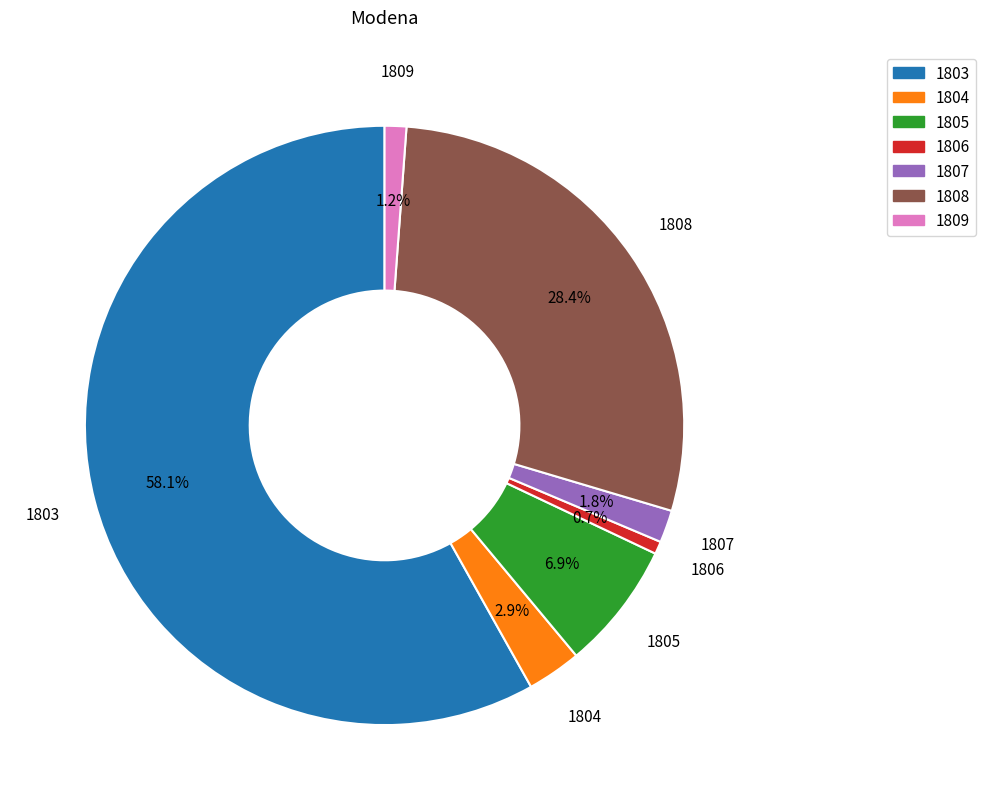

Does any single category account for the majority?

Yes